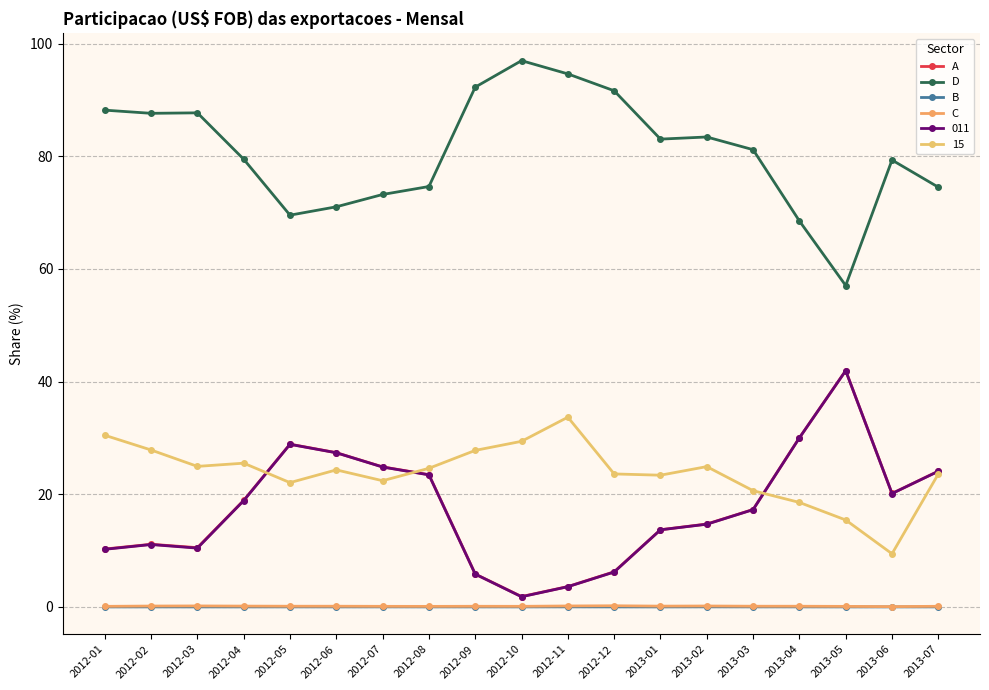

What position from the left is 2013-04?

16